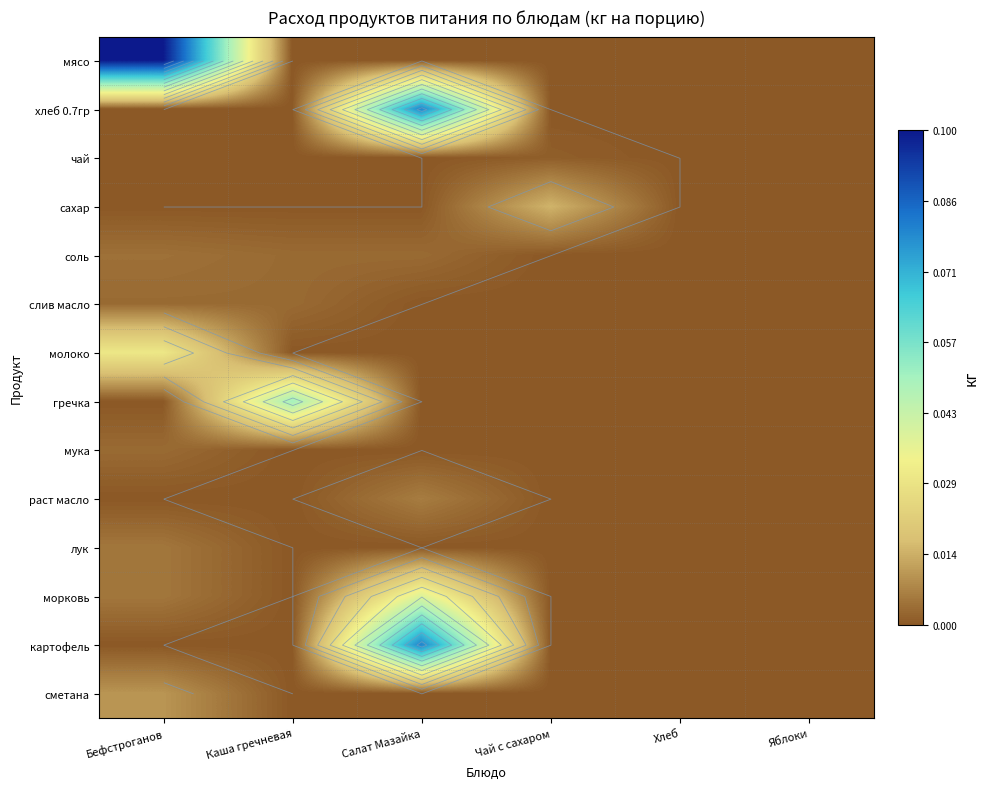

Rank the series at Каша гречневая from lowest to highest value.

мясо, хлеб 0.7гр, чай, сахар, молоко, мука, раст масло, лук, морковь, картофель, сметана, соль, слив масло, гречка